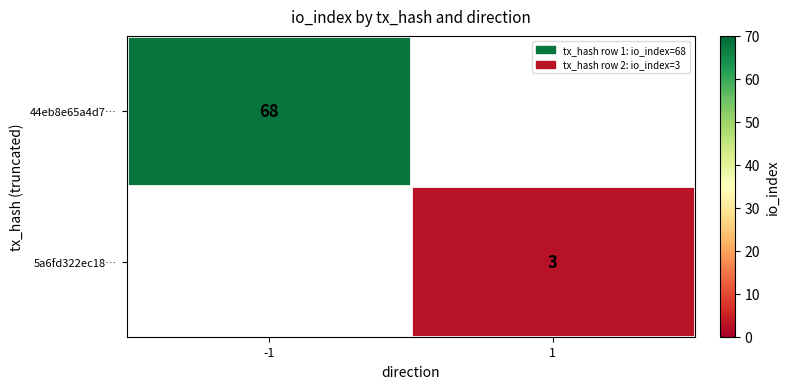

The 44eb8e65a4d7… series shows 21 at -1. True or false?

False